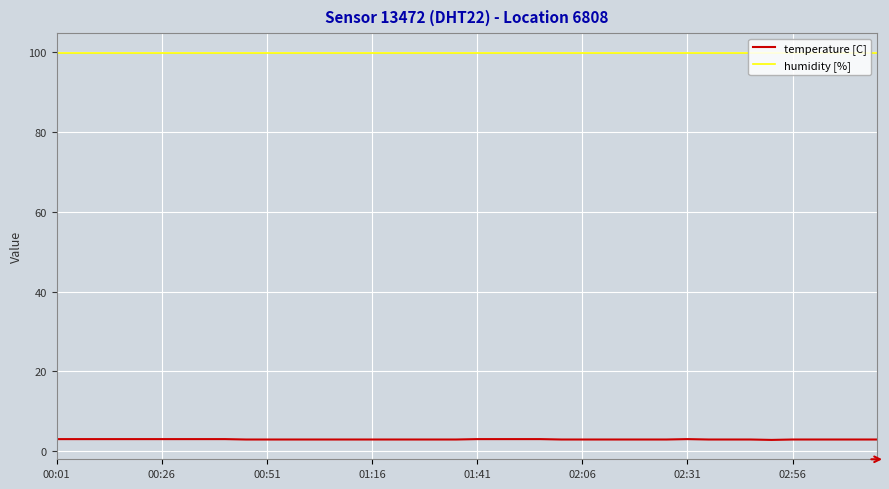

True or false: humidity [%] and temperature [C] intersect in this chart.

False